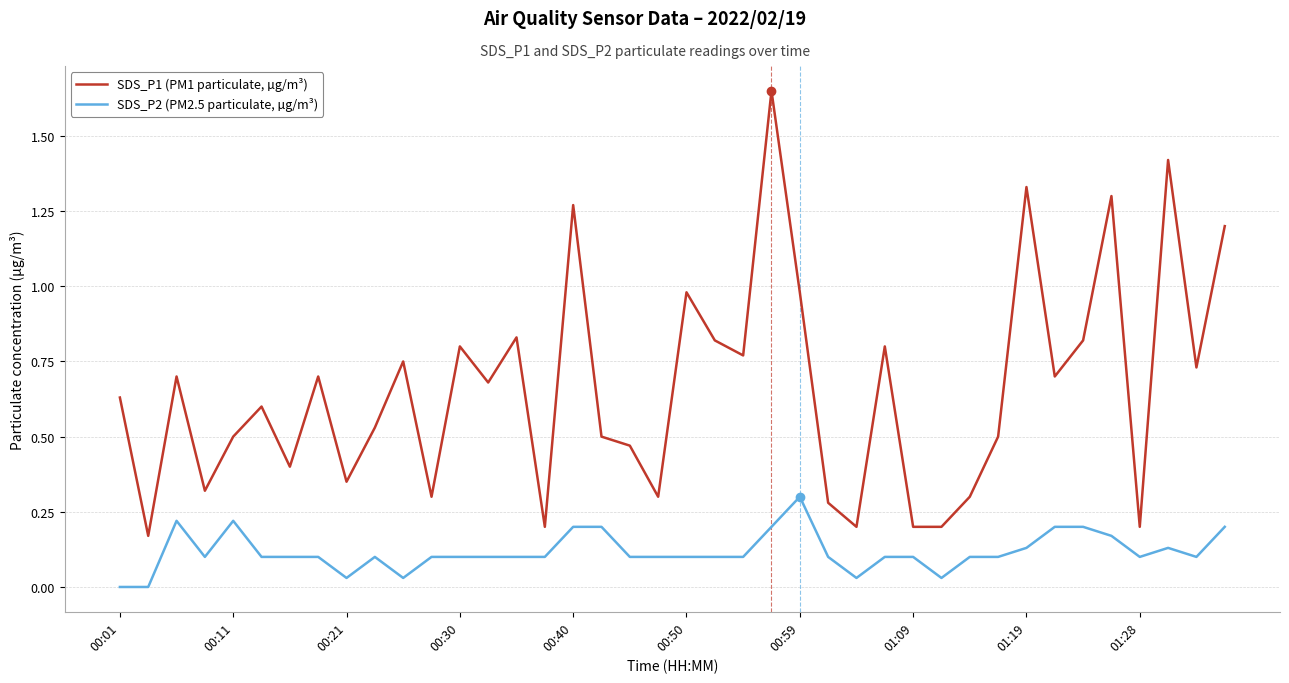

True or false: SDS_P1 (PM1 particulate, µg/m³) and SDS_P2 (PM2.5 particulate, µg/m³) cross at least once.

False